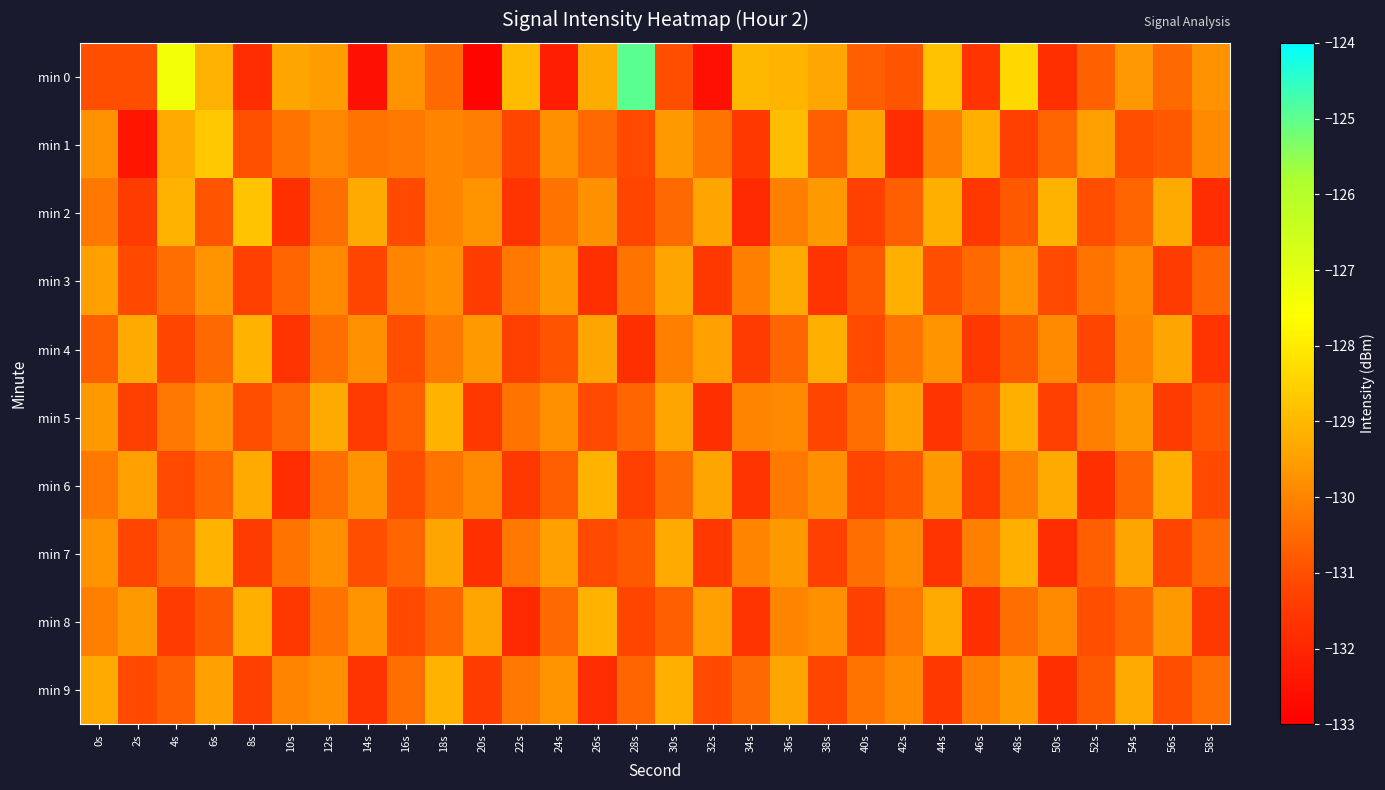

What is the total value across all series at 46s?

-1308.4